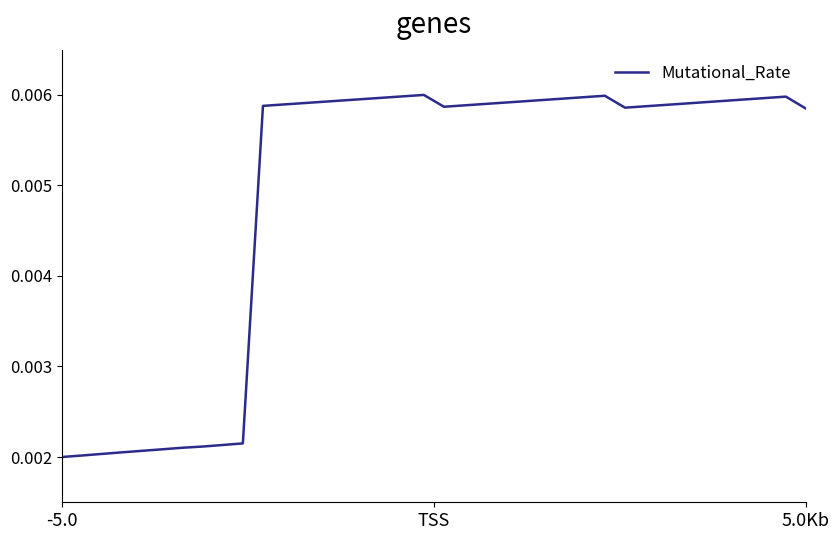

Does the chart display data point markers on the line(s)?

No